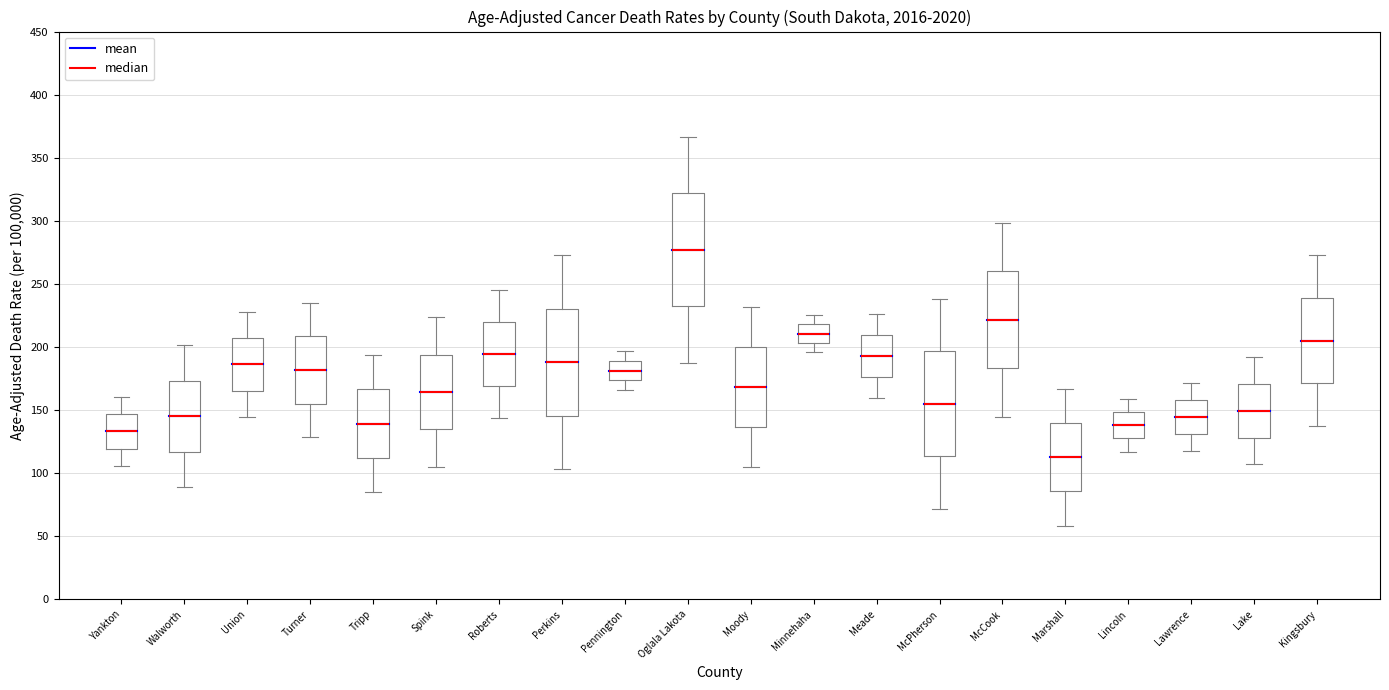

Where does the upper whisker of the box for Walworth end on the y-axis? The values are not printed on the chart, so give them approximately, as read against the axis.

200